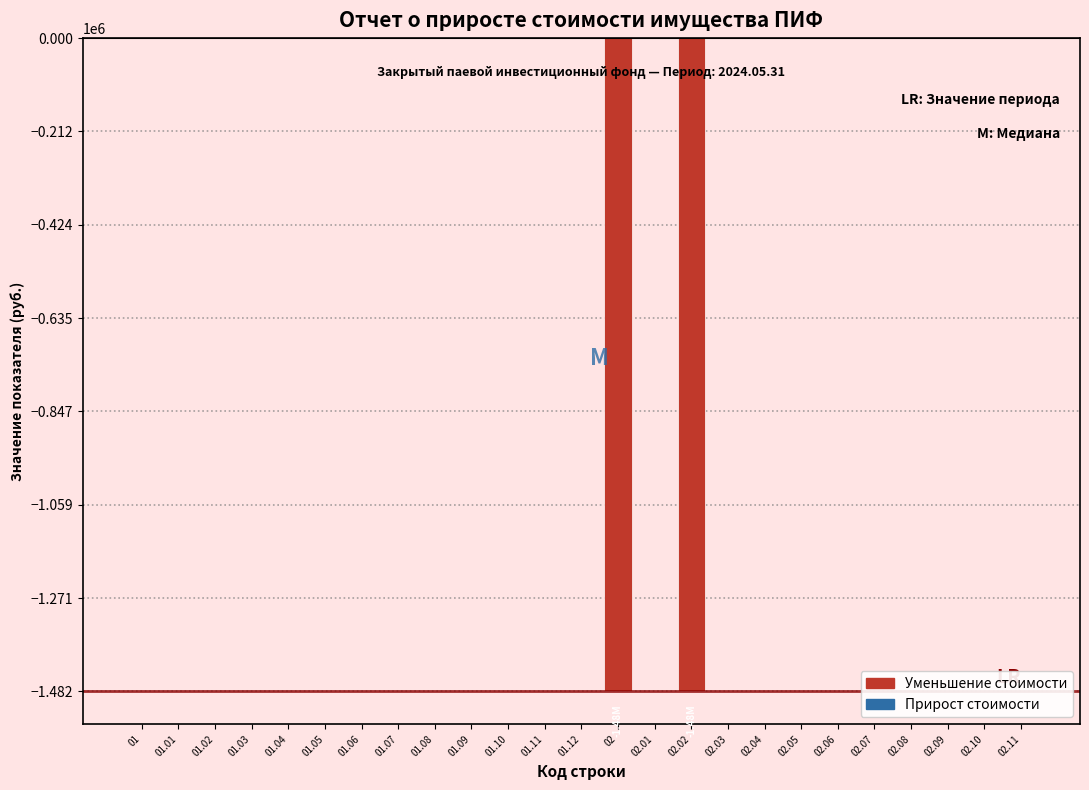

What is the sum of all values?

-2964735.1